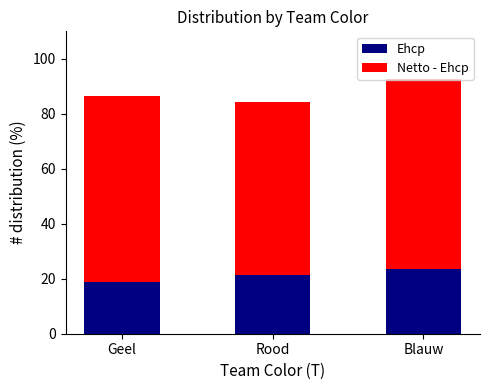

What is the total value across all series at Geel?

86.4